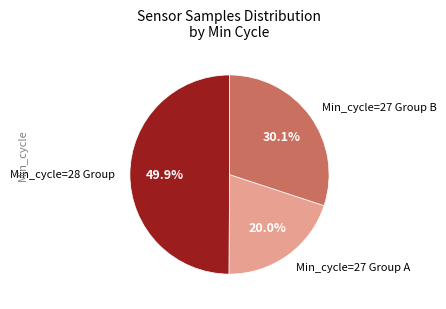

Approximately how many times larger is the value at Min_cycle=27 Group A compared to Min_cycle=28 Group?

0.4